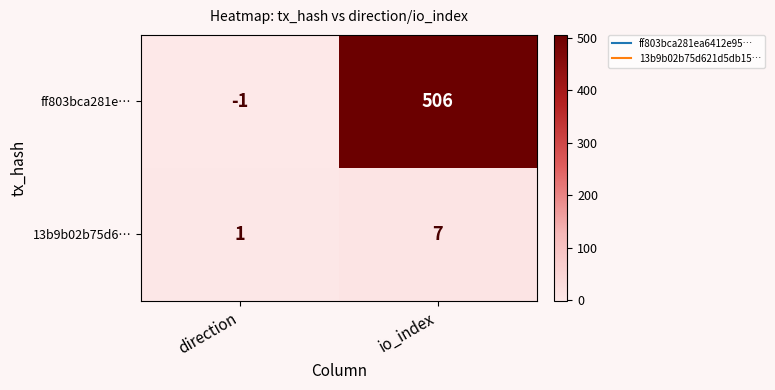

At how many categories does at least one series exceed 304?

1